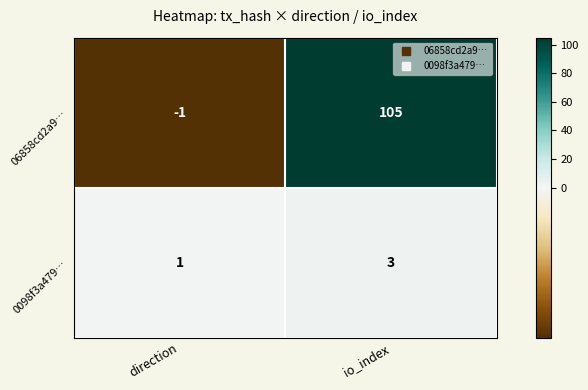

How many values in the 0098f3a479… series are below 3?

1